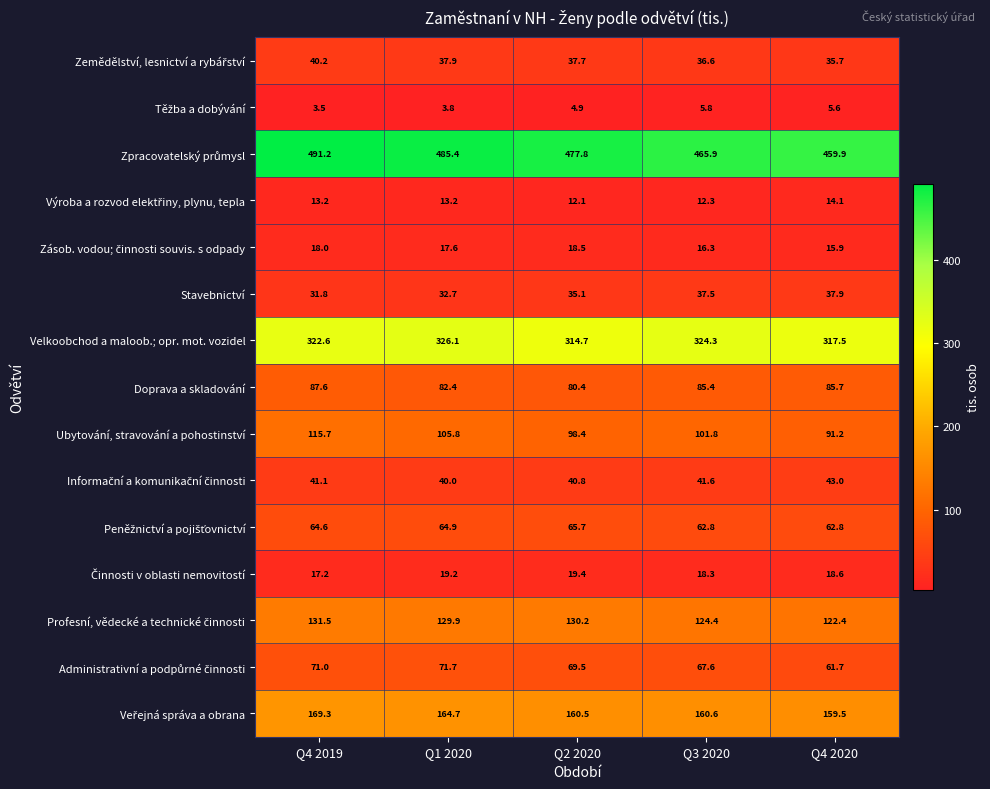

How many categories are shown in the chart?

5